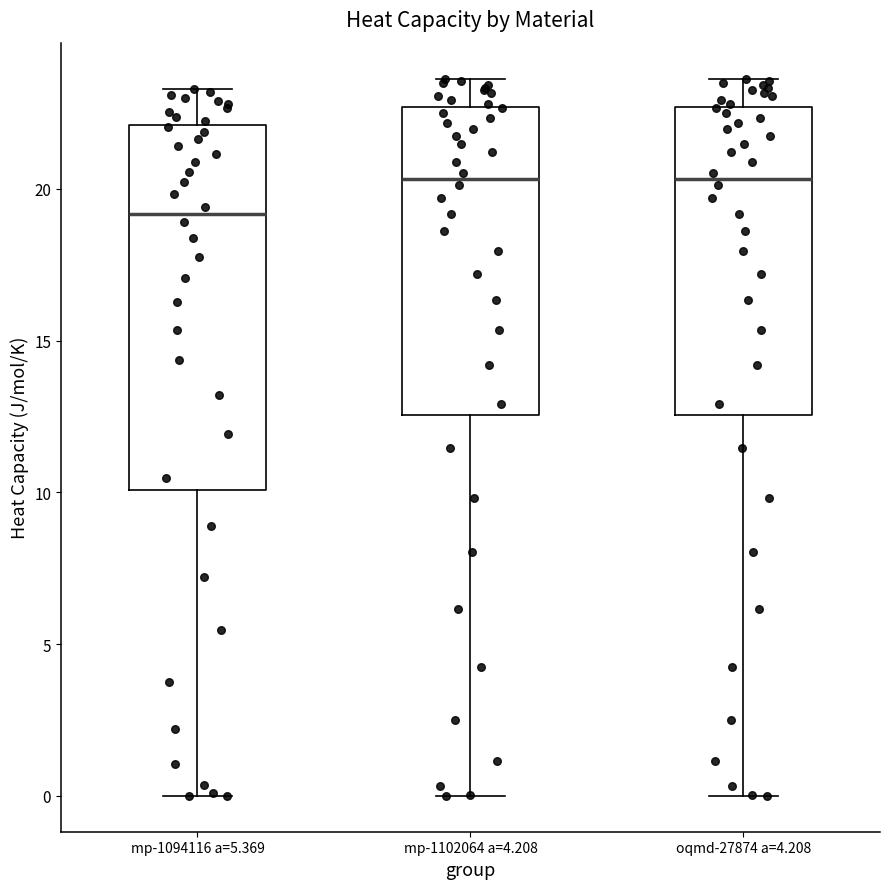

Which box is the tallest, from its lower edge to its upper edge?

mp-1094116 a=5.369